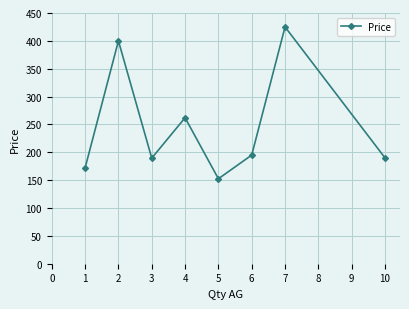

Between 3 and 6, which is larger?

6